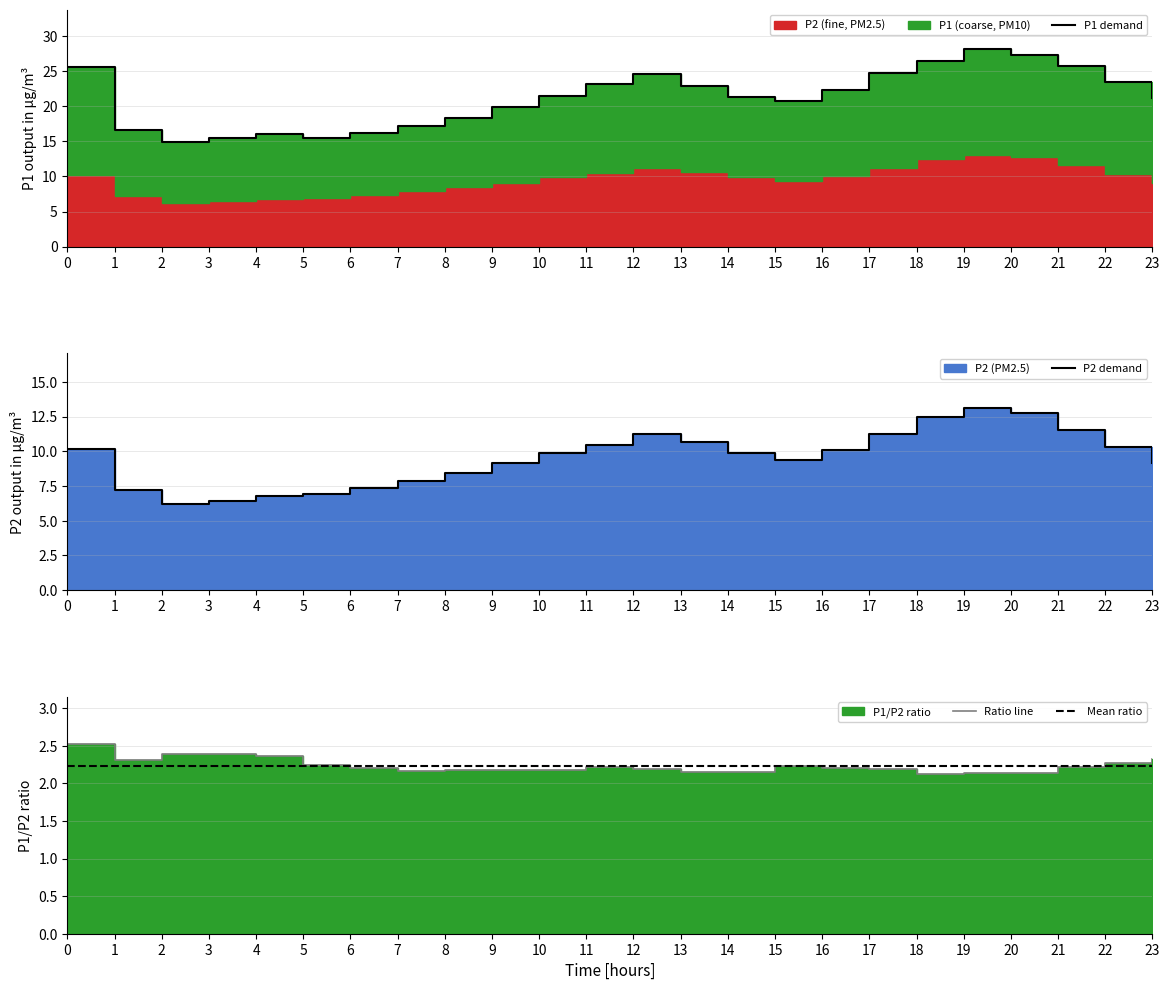

At how many categories does at least one series exceed 8?

24